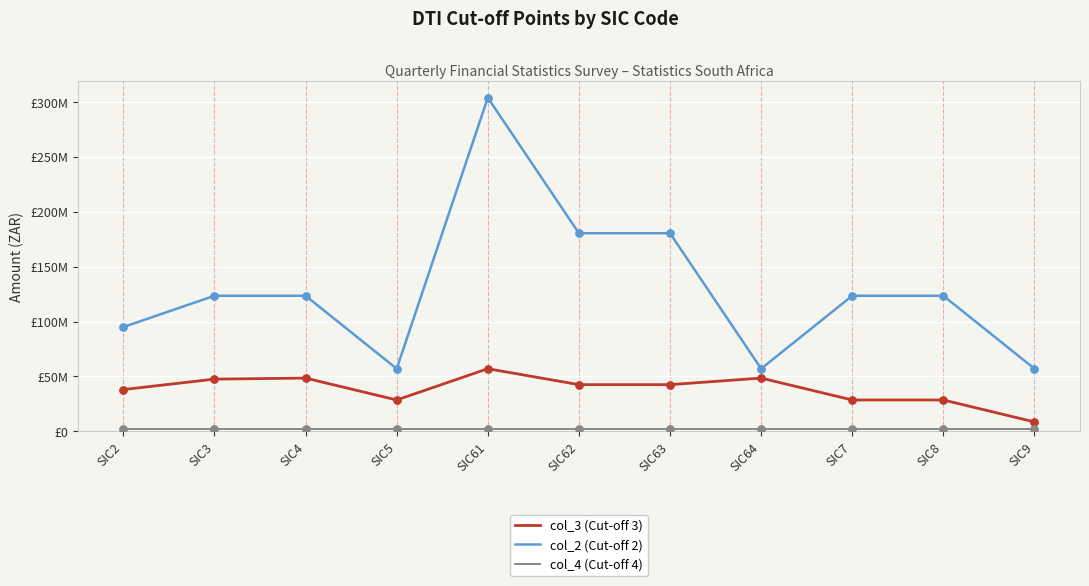

What is the total value across all series at SIC64?

107450000